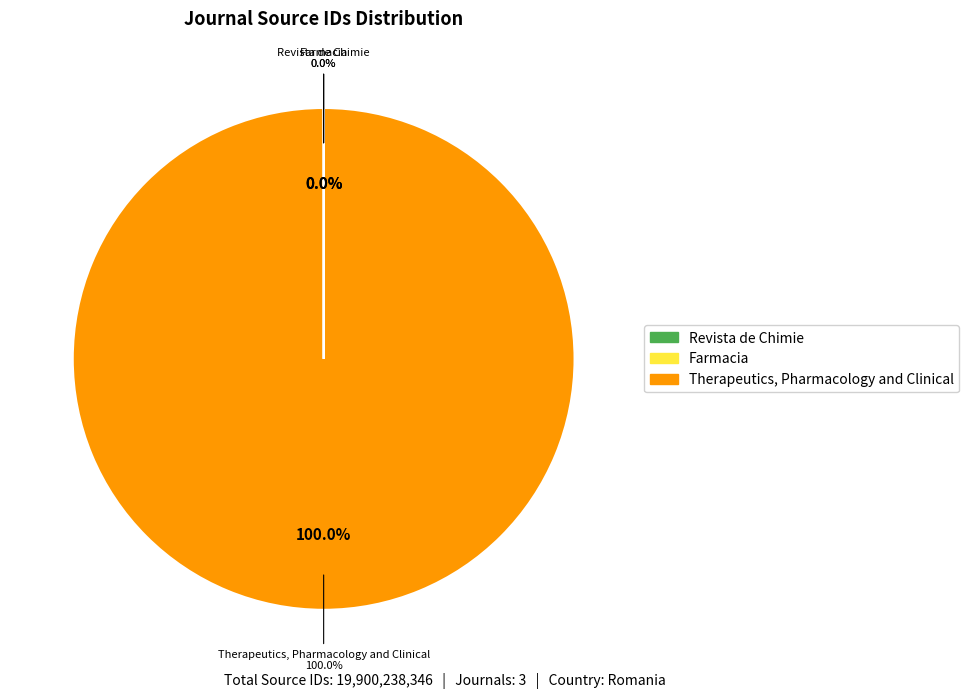

How many slices are in this pie chart?

3